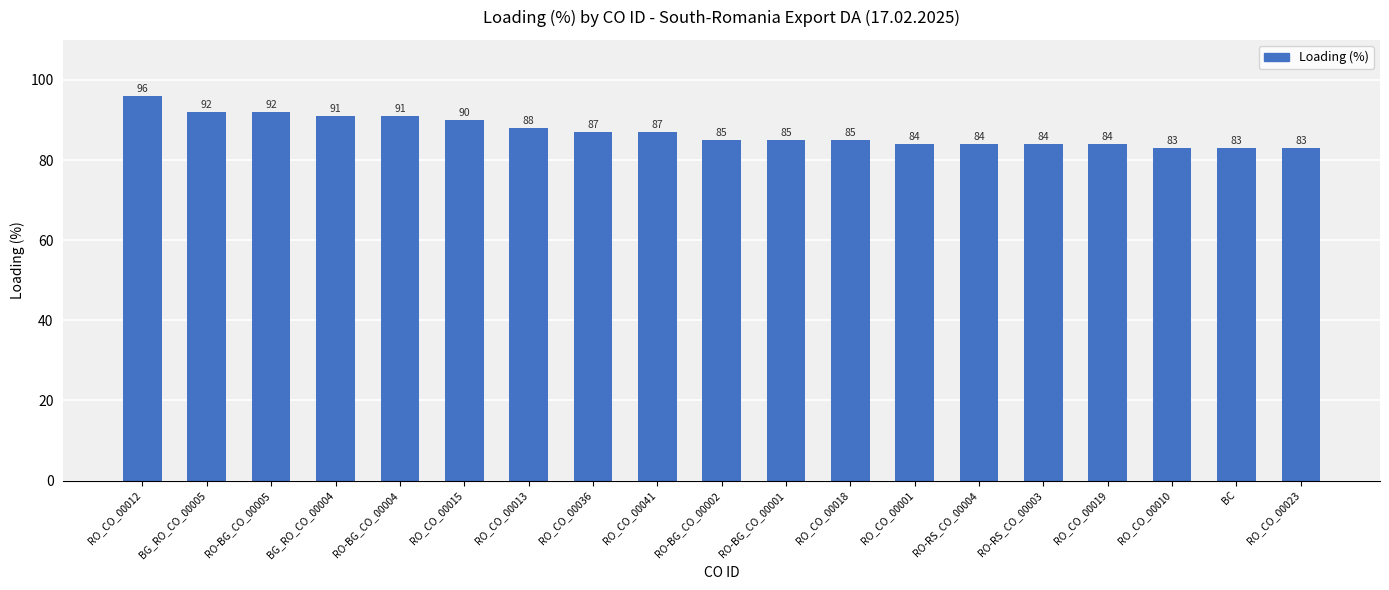

Which has a higher value, RO-RS_CO_00004 or RO-BG_CO_00005?

RO-BG_CO_00005